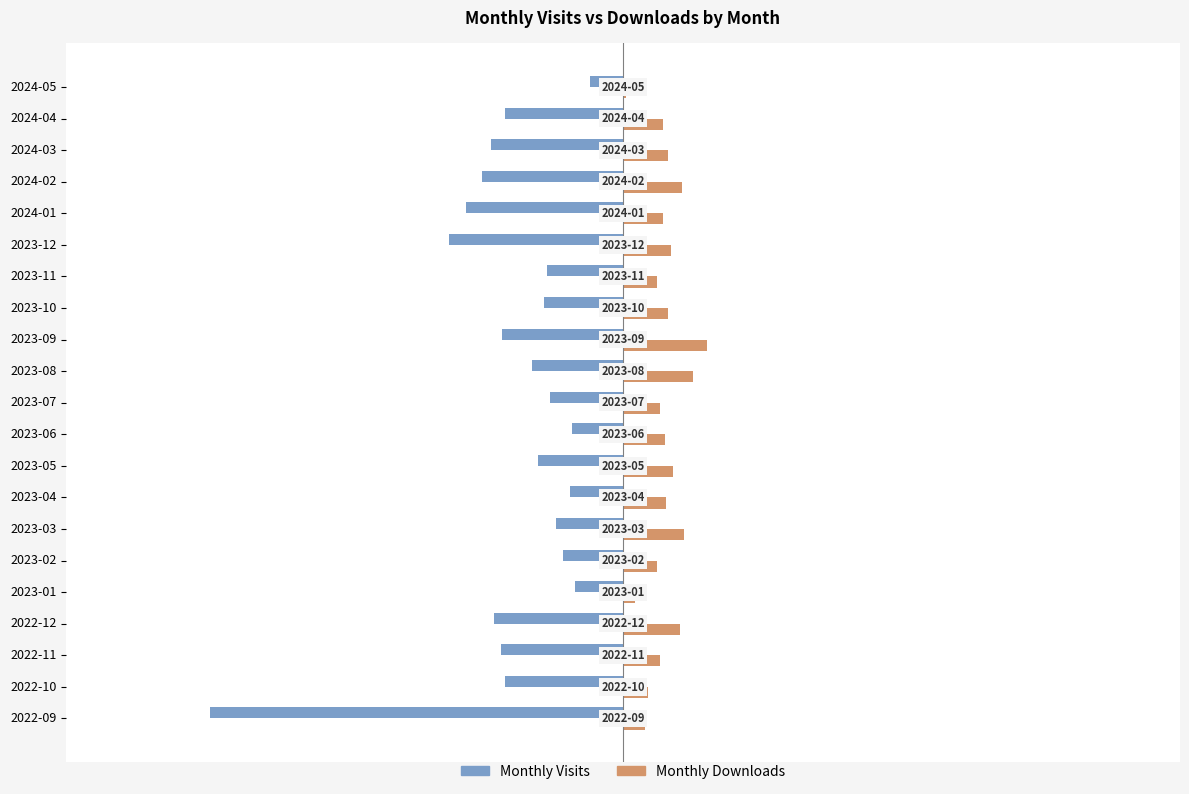

What is the total value across all series at 2023-03?

-4